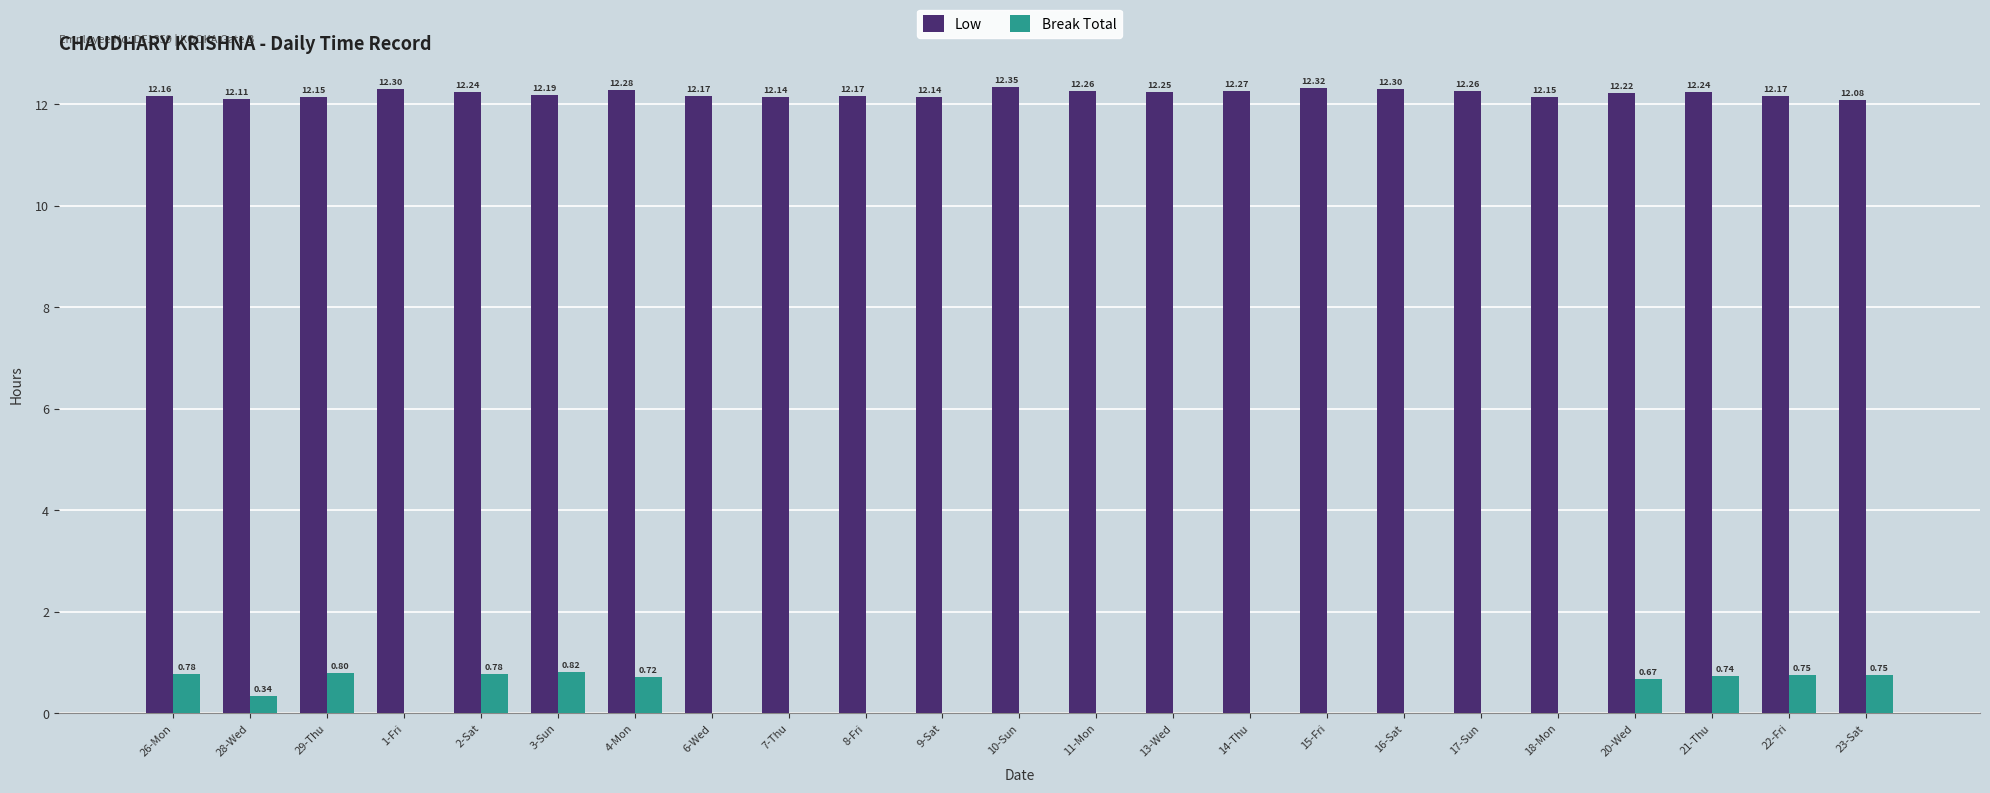

What is the sum of all Low values?

280.9